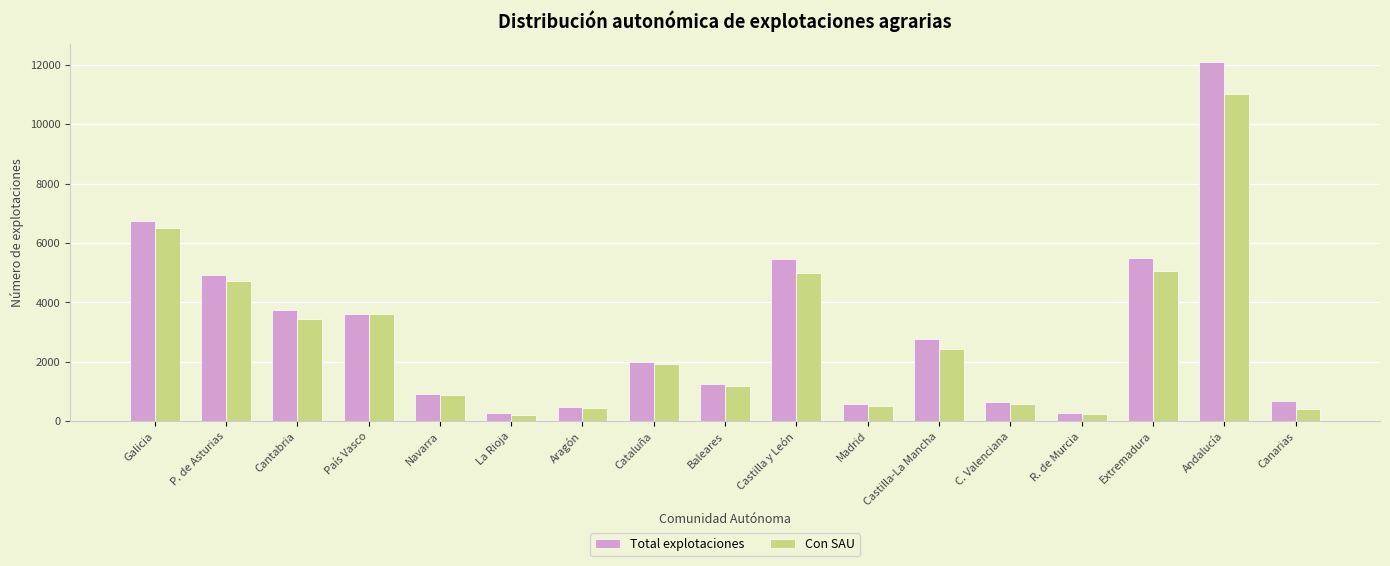

How many data points does each series have?

17